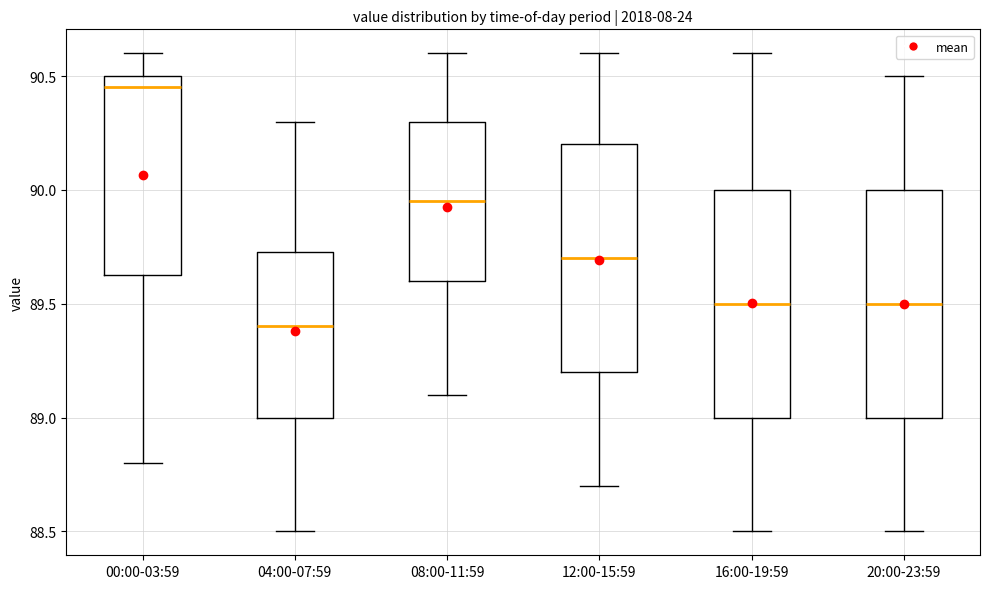

Which box's median line is the highest?

00:00-03:59